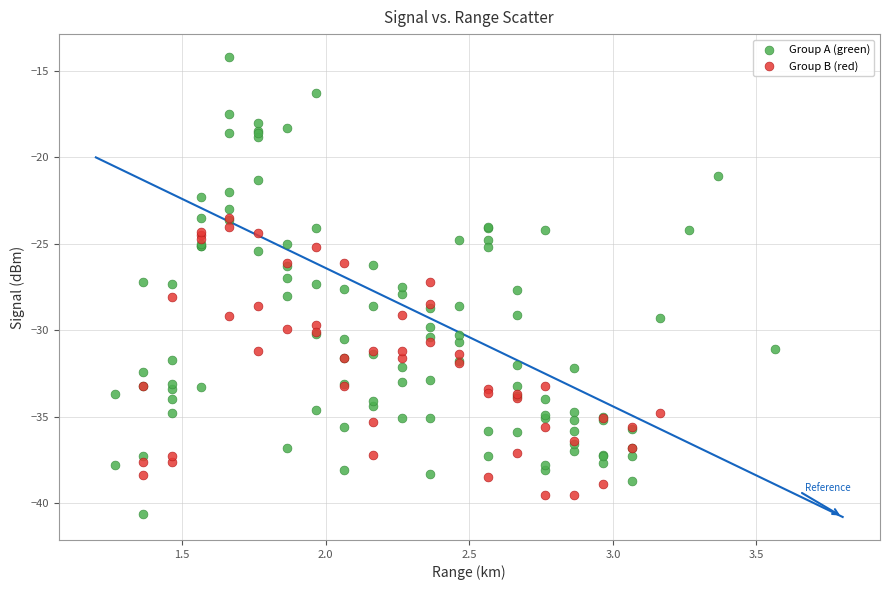

Which series has the widest spread of Y values?

Group A (green)